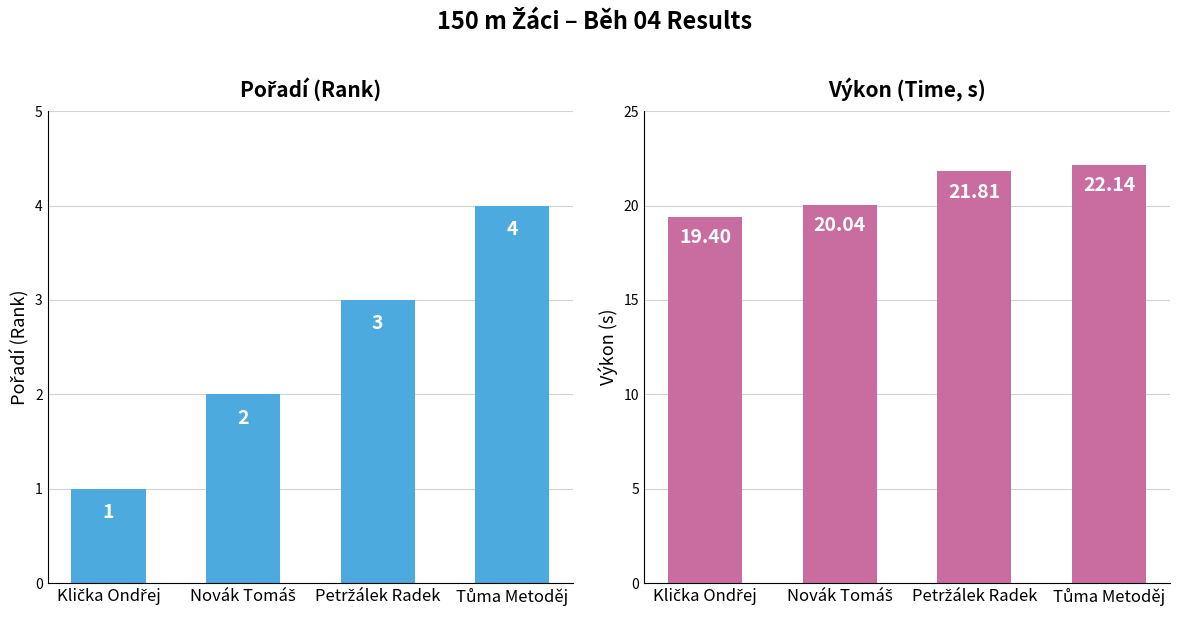

At which category is the sum across all series the highest?

Tůma Metoděj